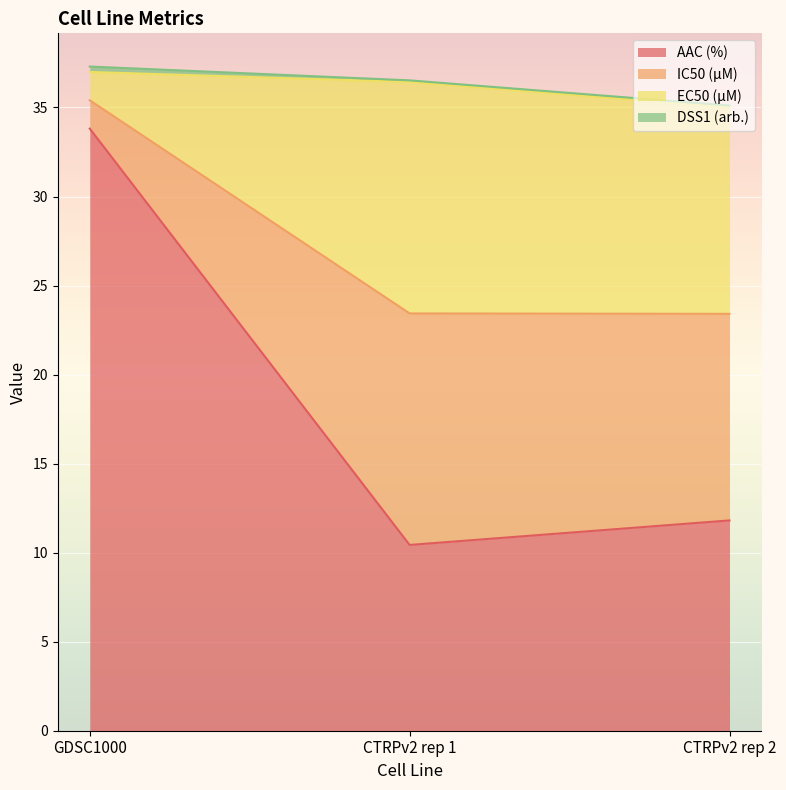

Is the value of IC50 (µM) at CTRPv2 rep 1 greater than the value of AAC (%) at CTRPv2 rep 1?

Yes